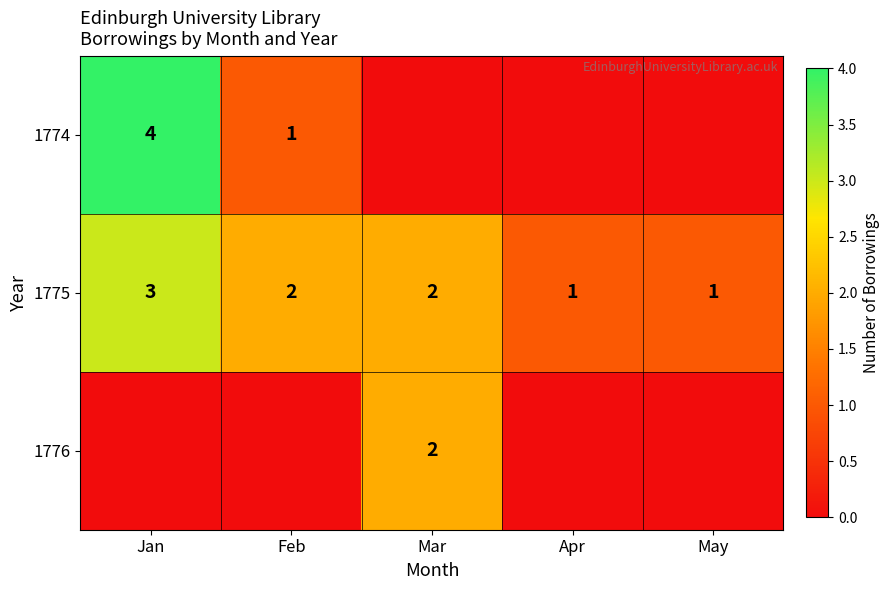

Which label corresponds to the smallest value in the chart?

Mar